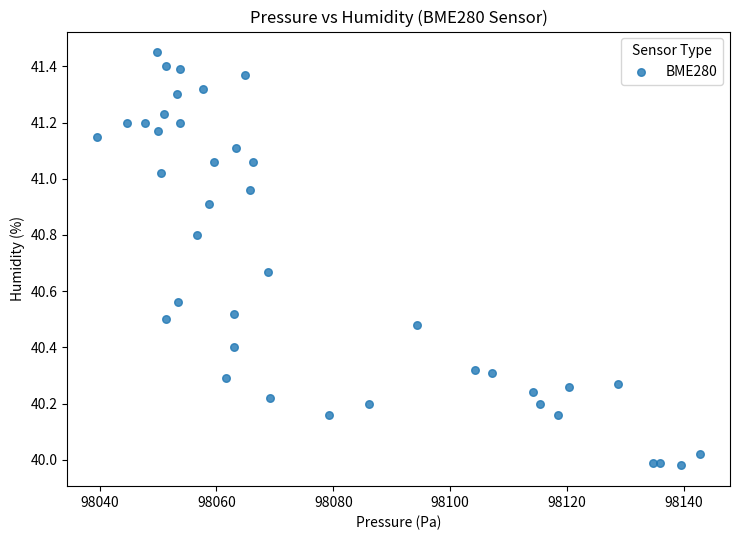

What is the range of Y values (max minus min)?

1.5